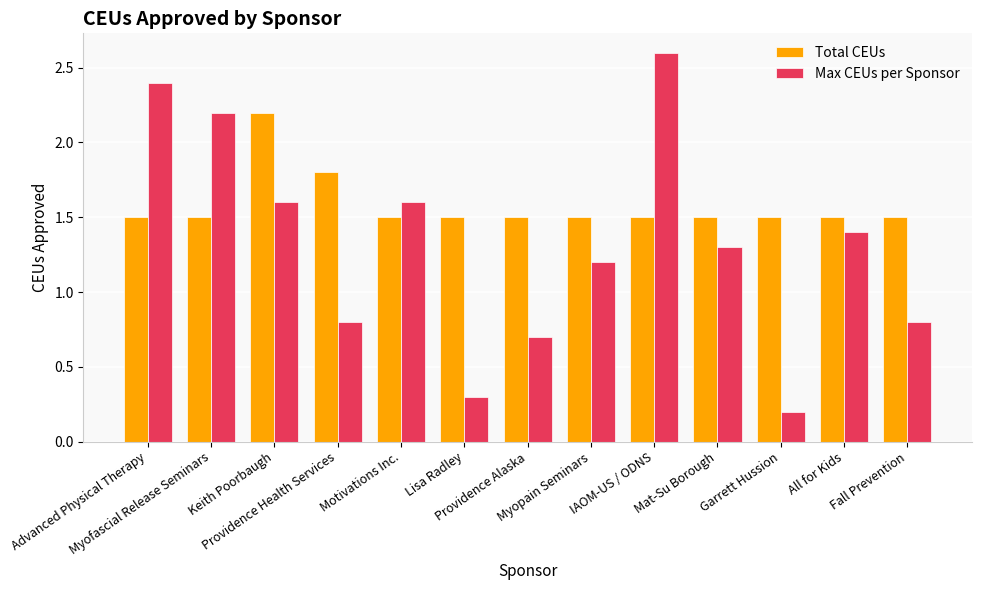

True or false: Total CEUs has a value of 1.5 at Advanced Physical Therapy.

True